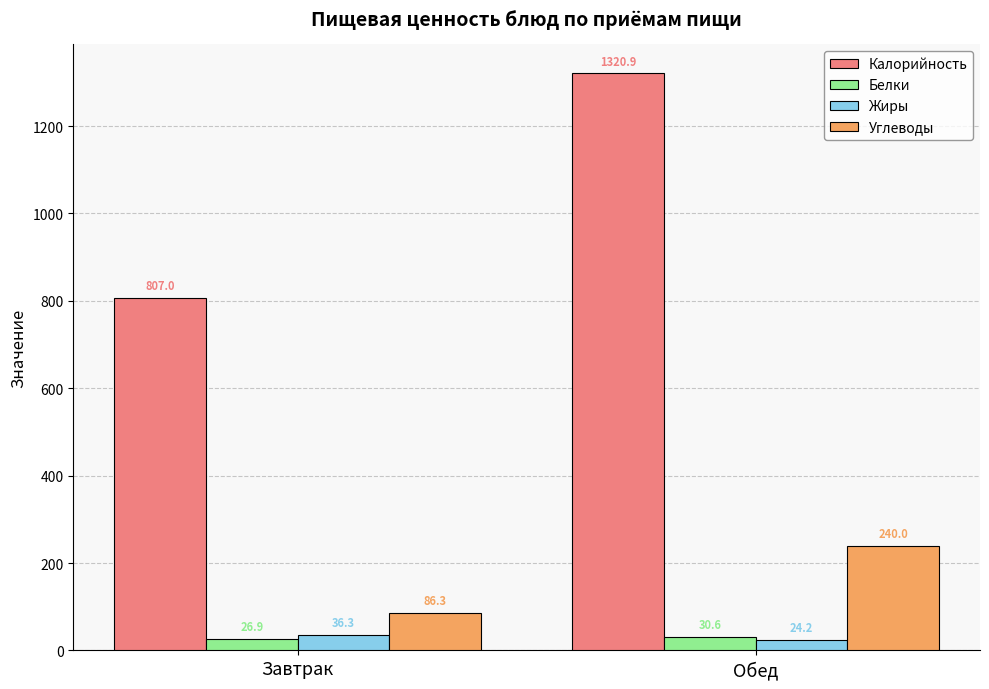

Which series has the largest total across all categories?

Калорийность